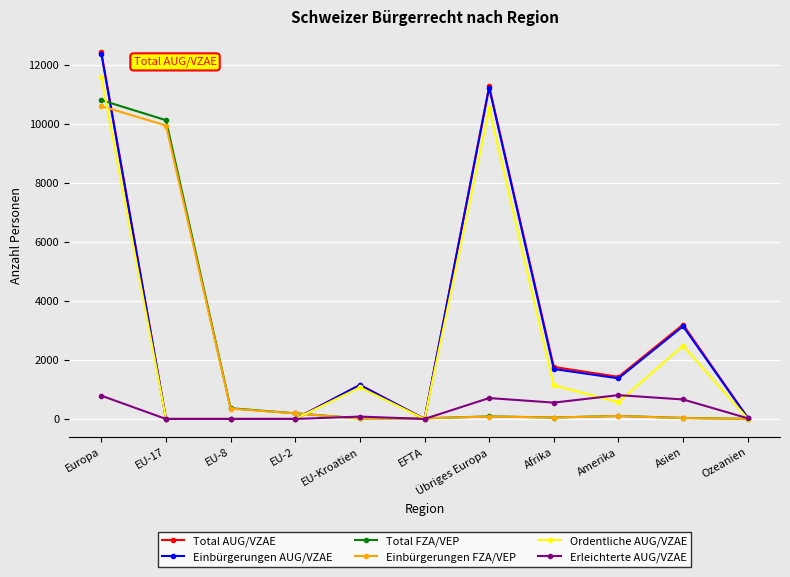

At which label is Einbürgerungen AUG/VZAE closest to 6186?

Asien